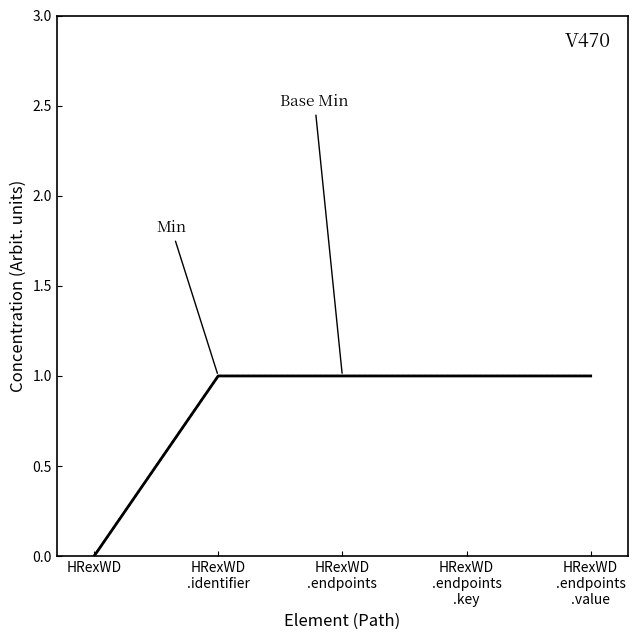

Is this an area chart (filled region under the line)?

No